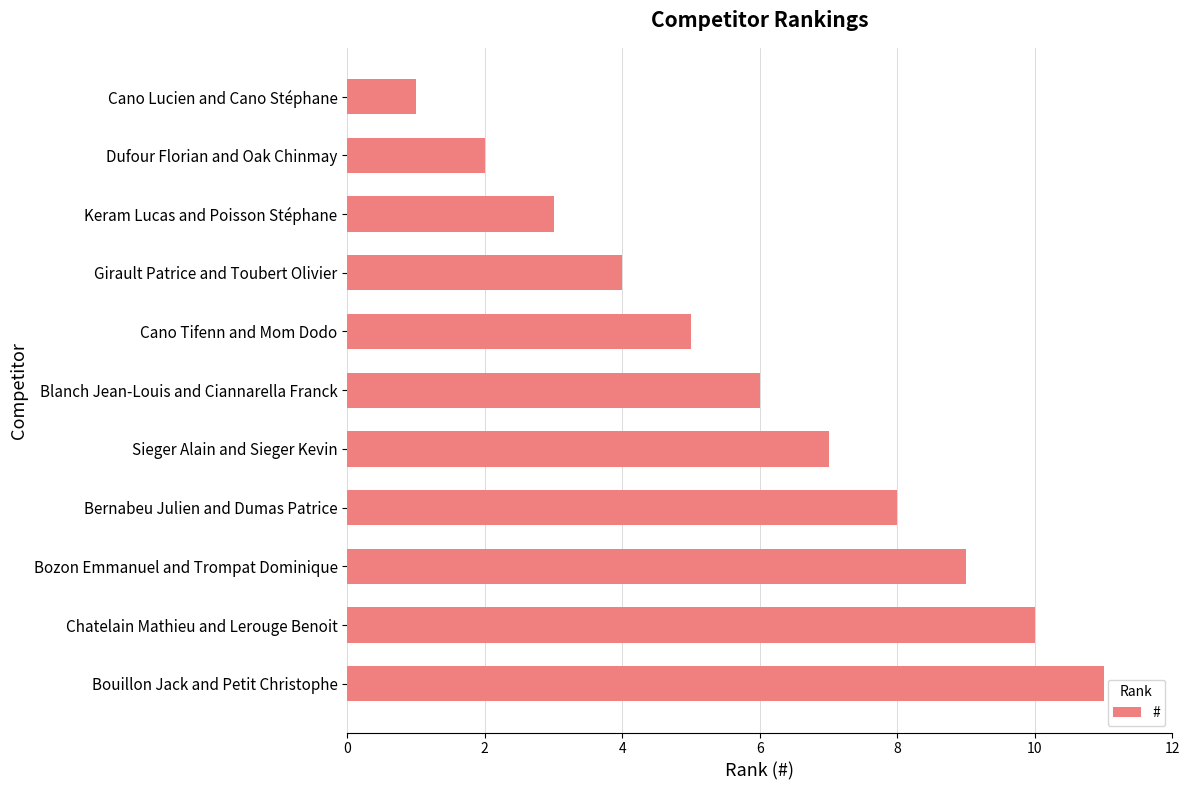

Which label corresponds to the largest value in the chart?

Bouillon Jack and Petit Christophe